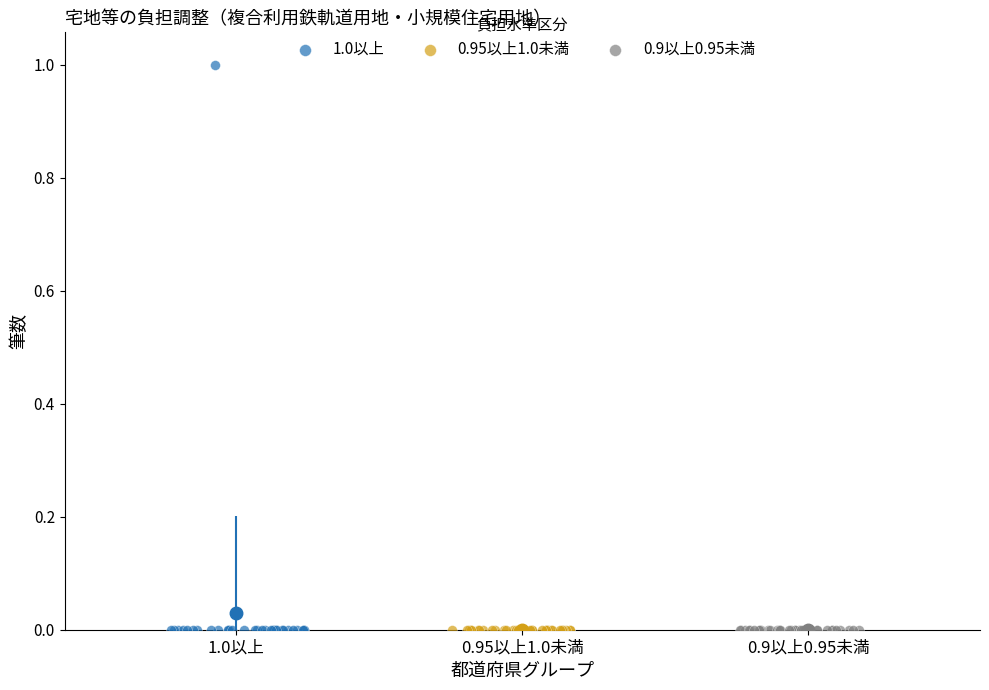

Which series reaches the maximum Y coordinate?

1.0以上